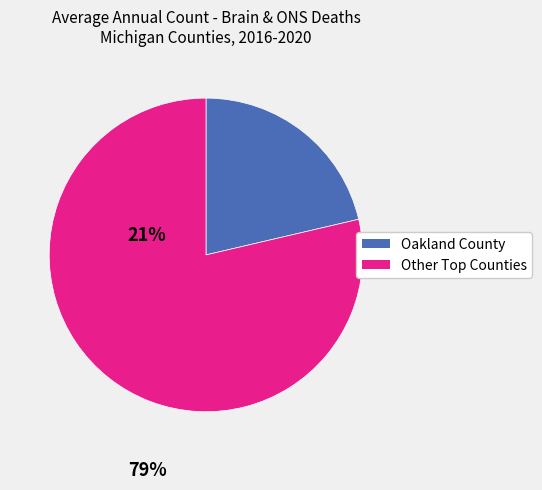

Does any single category account for the majority?

Yes